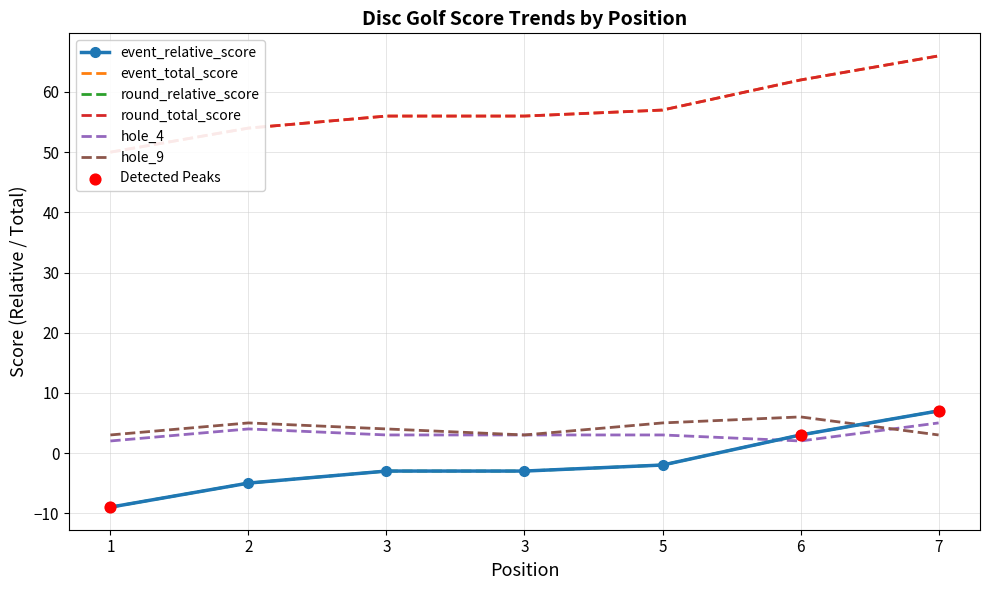

Which series has the largest total across all categories?

event_total_score